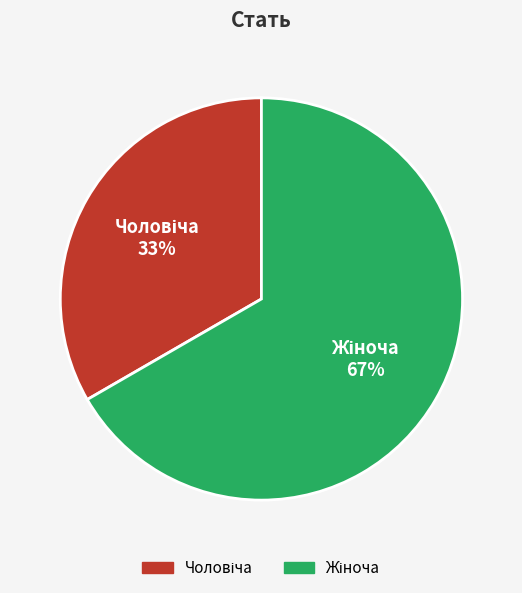

To the nearest percent, what is the average slice percentage?

50%